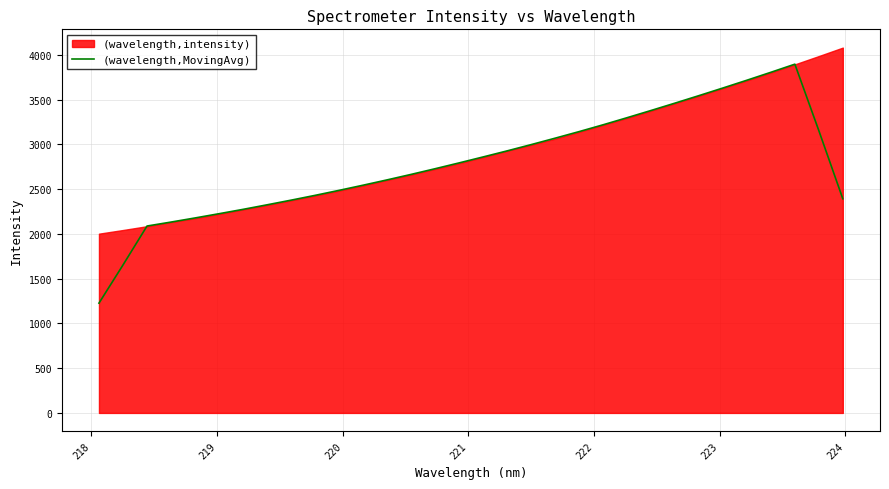

What is the smallest value displayed?

1226.5